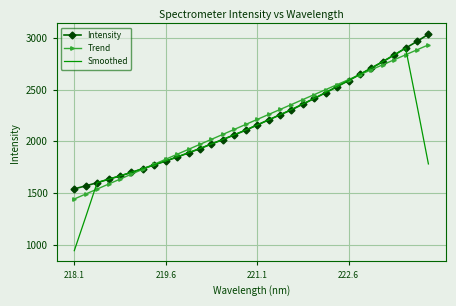

What is the smallest value displayed?

941.2